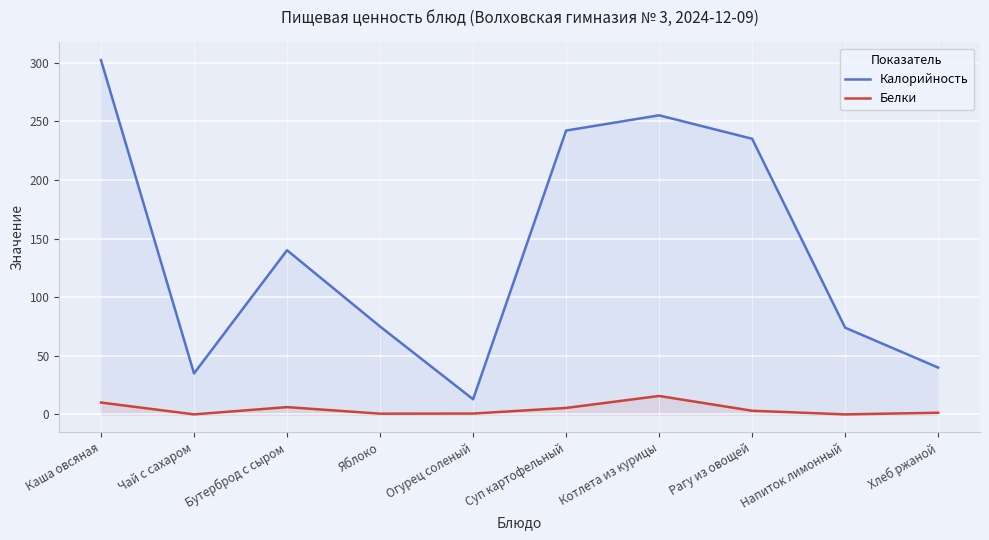

Does the chart display data point markers on the line(s)?

No